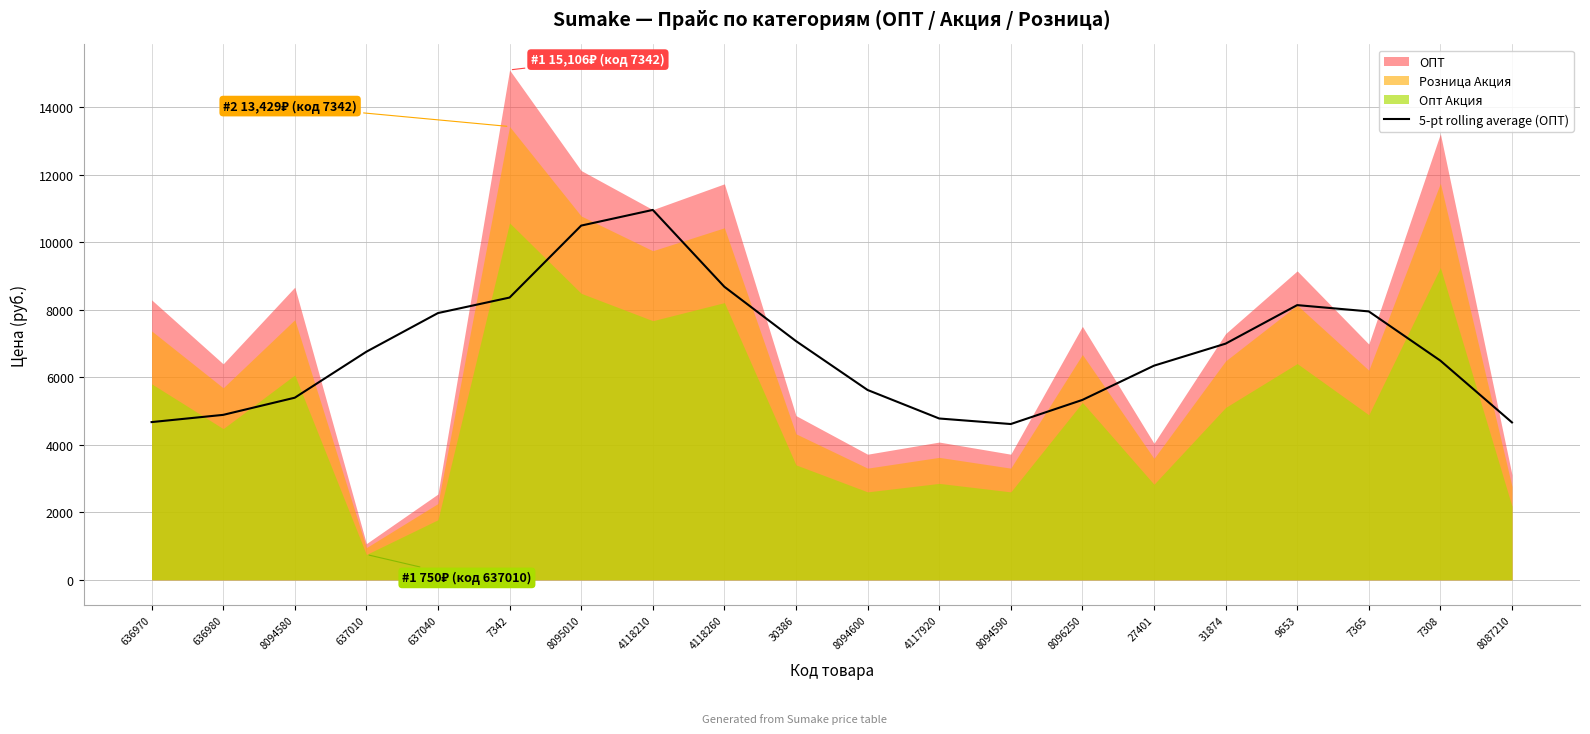

Is it true that the value at 8096250 is 5329.2?

True